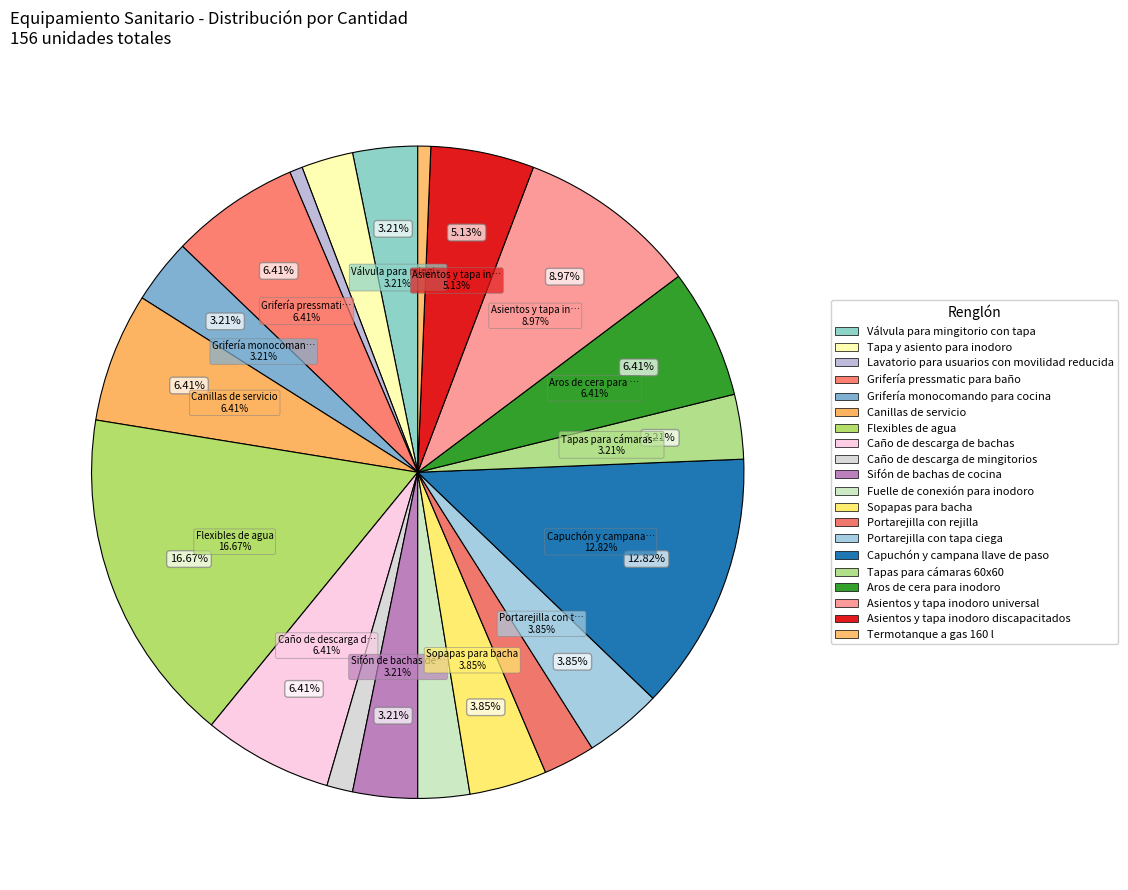

How many slices are in this pie chart?

20